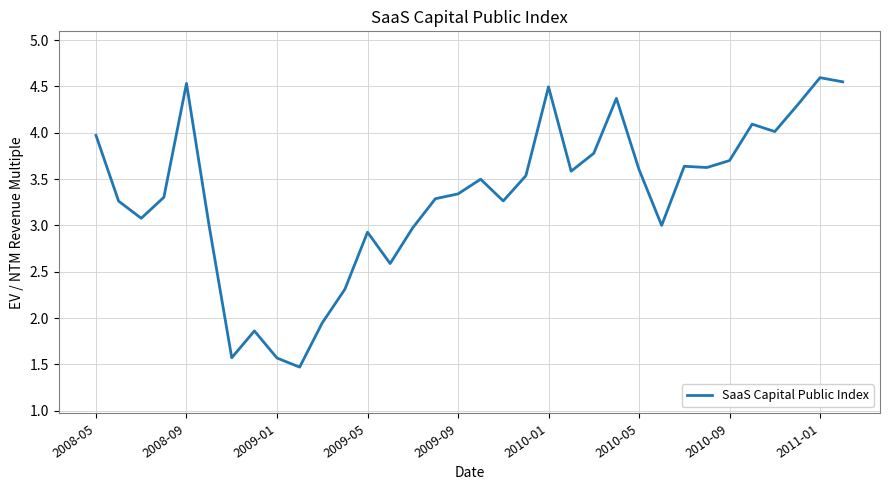

What is the smallest value displayed?

1.5